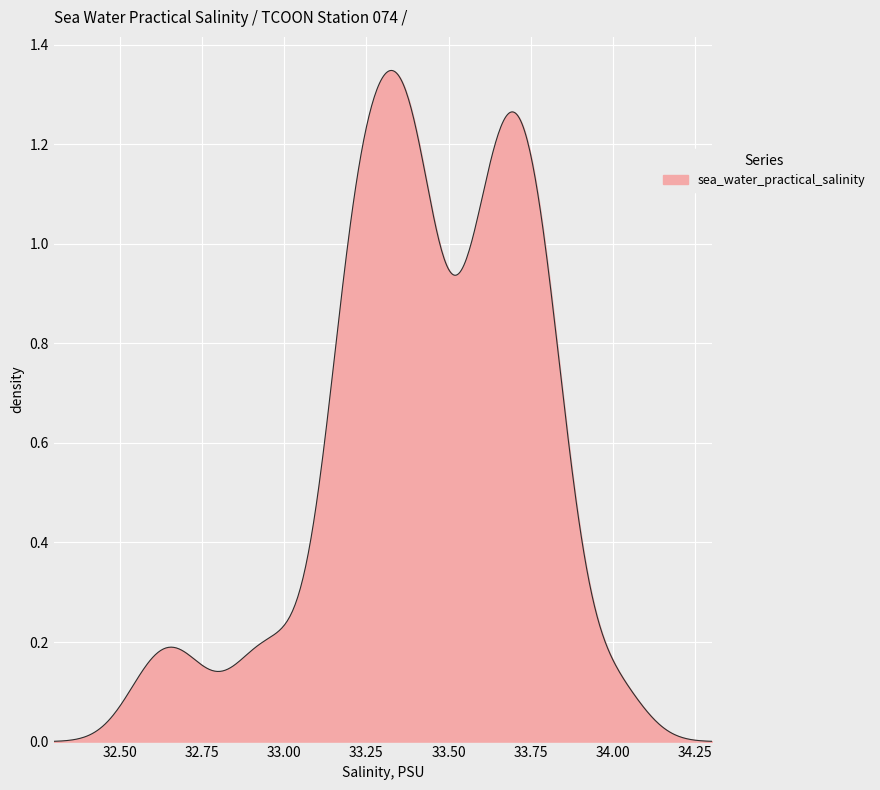

What is the sum of all values?

249.5